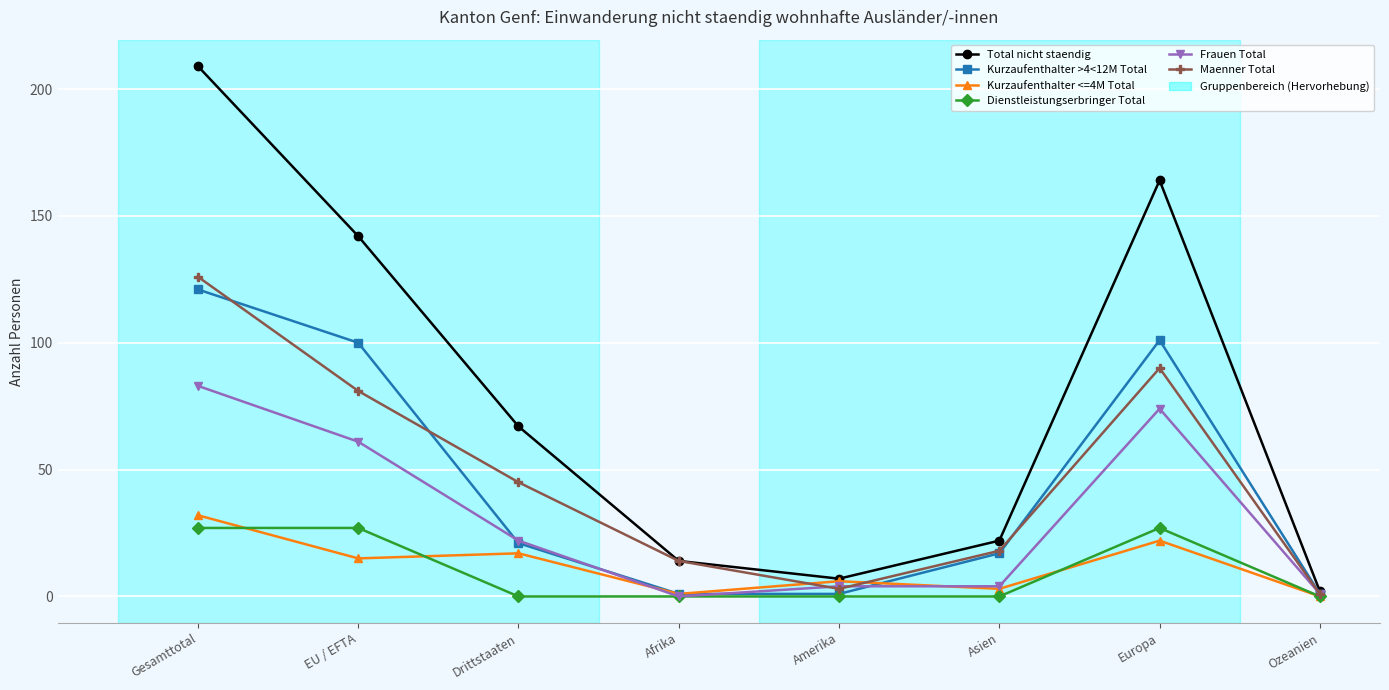

What is the average value of the Frauen Total series?

31